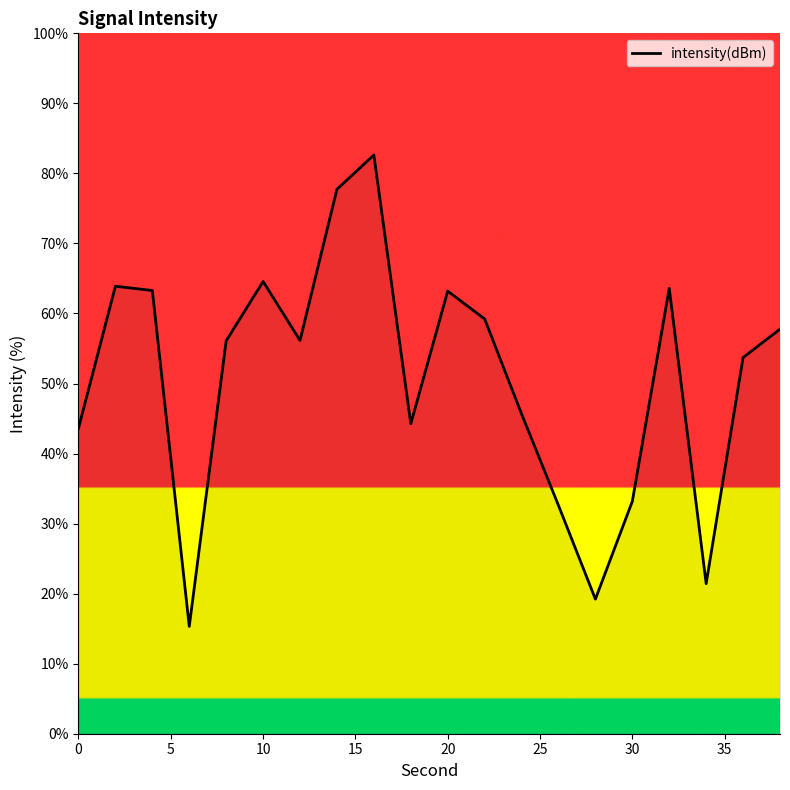

What is the smallest value displayed?

15.3